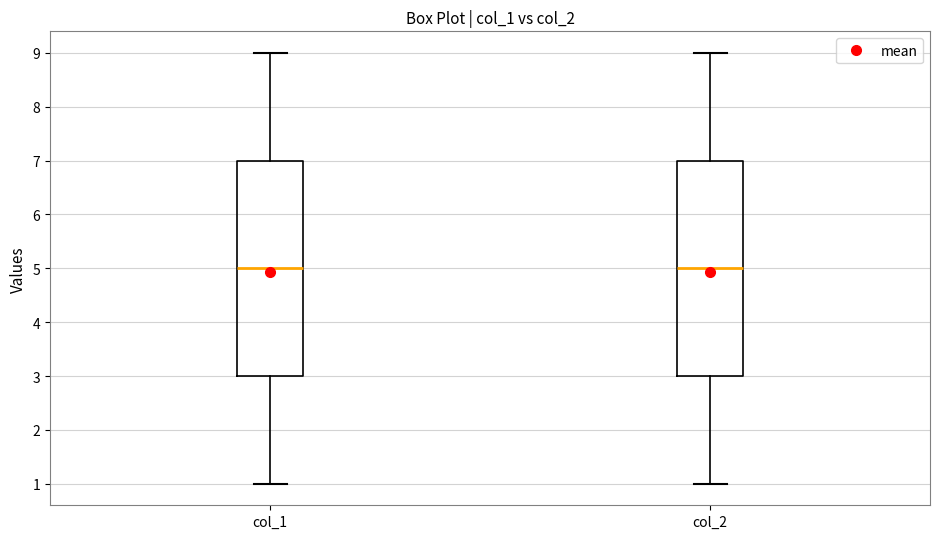

Where is the lower edge of the box for col_2 on the y-axis? The values are not printed on the chart, so give them approximately, as read against the axis.

3